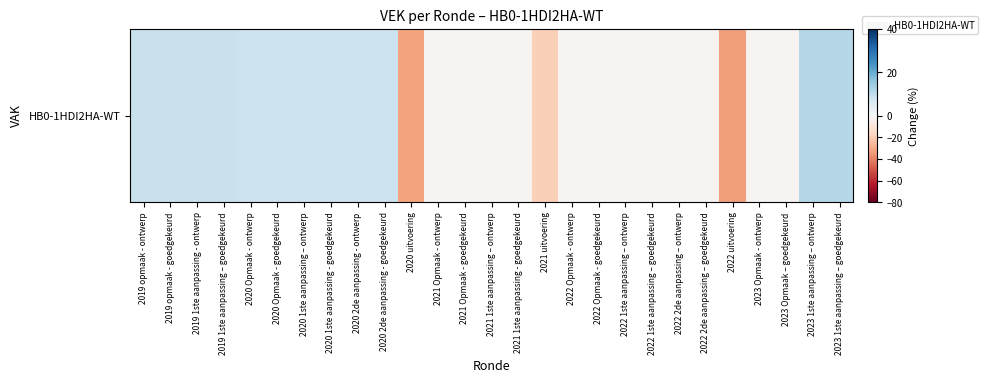

List the labels in order of value, smallest first.

2022 uitvoering, 2020 uitvoering, 2021 uitvoering, 2021 Opmaak - ontwerp, 2021 Opmaak - goedgekeurd, 2021 1ste aanpassing – ontwerp, 2021 1ste aanpassing - goedgekeurd, 2022 Opmaak - ontwerp, 2022 Opmaak - goedgekeurd, 2022 1ste aanpassing – ontwerp, 2022 1ste aanpassing – goedgekeurd, 2022 2de aanpassing – ontwerp, 2022 2de aanpassing – goedgekeurd, 2023 Opmaak - ontwerp, 2023 Opmaak – goedgekeurd, 2020 Opmaak - ontwerp, 2020 Opmaak - goedgekeurd, 2020 1ste aanpassing – ontwerp, 2020 1ste aanpassing - goedgekeurd, 2020 2de aanpassing - ontwerp, 2020 2de aanpassing - goedgekeurd, 2019 opmaak - ontwerp, 2019 opmaak - goedgekeurd, 2019 1ste aanpassing - ontwerp, 2019 1ste aanpassing – goedgekeurd, 2023 1ste aanpassing – ontwerp, 2023 1ste aanpassing – goedgekeurd